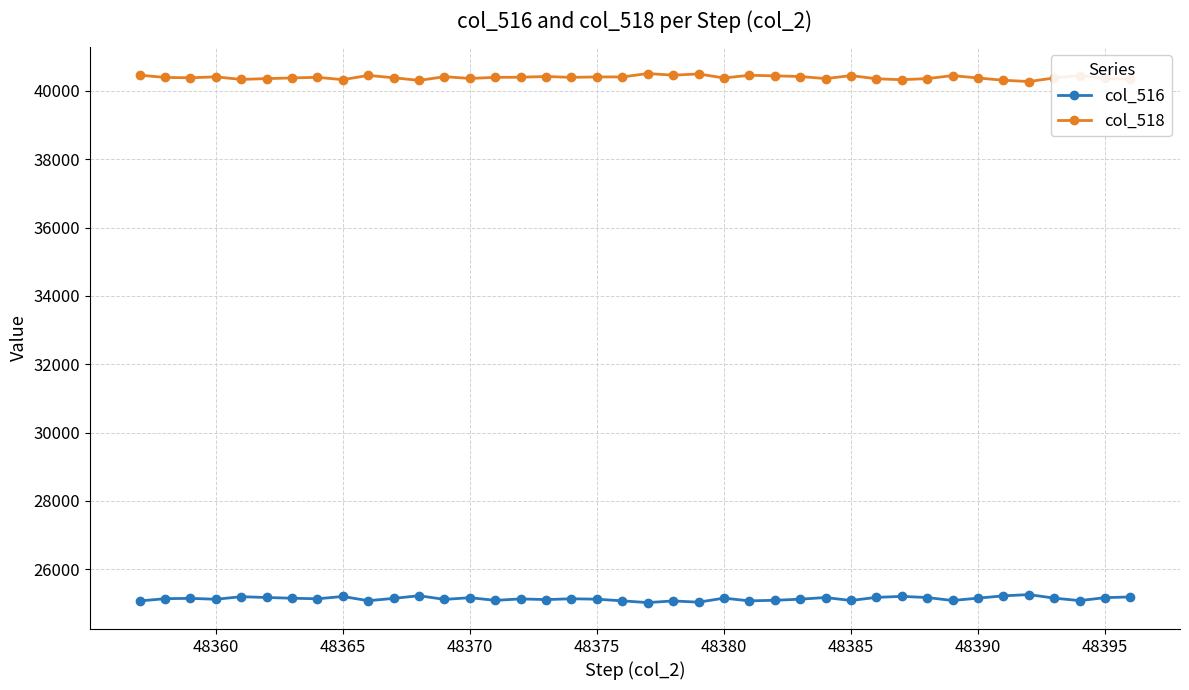

True or false: col_518 and col_516 cross at least once.

False